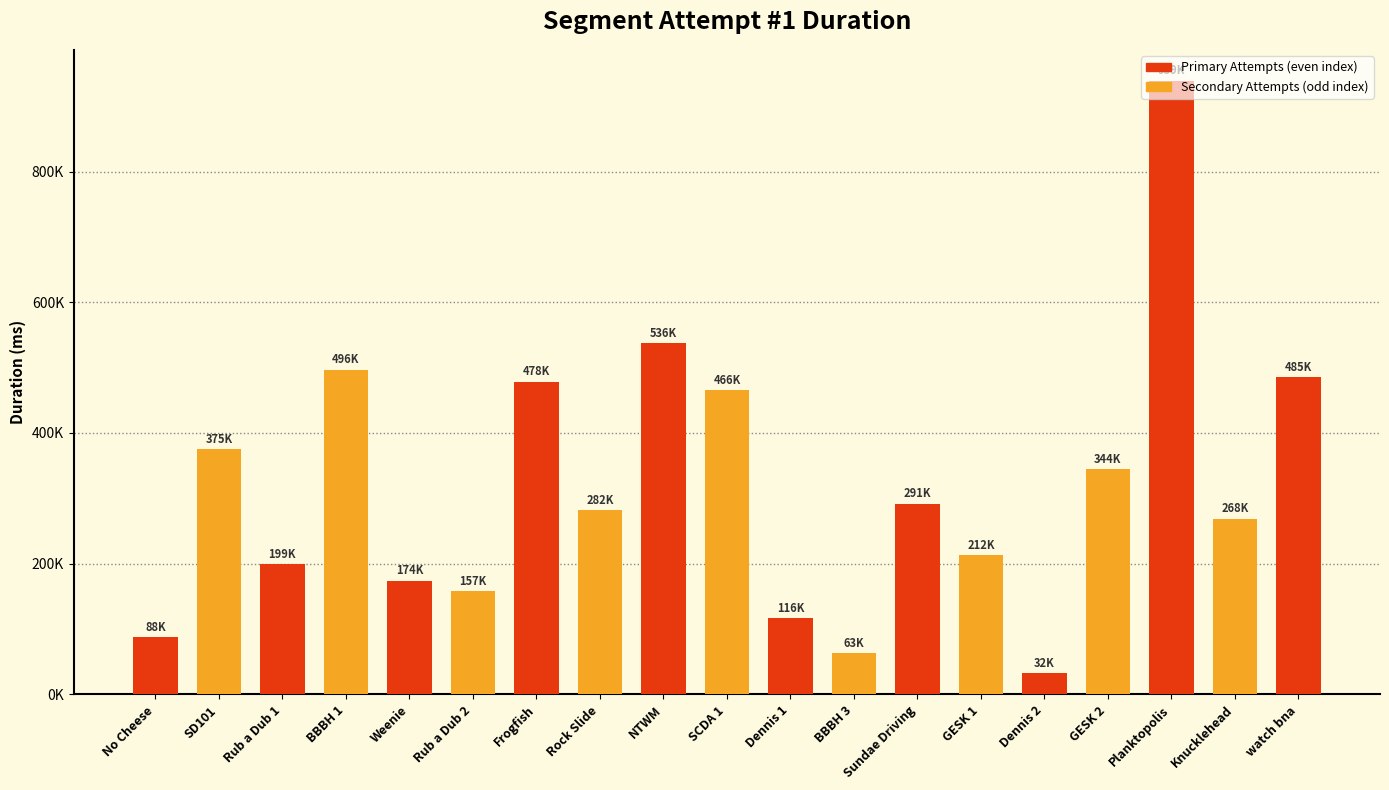

Does the chart contain any negative values?

No